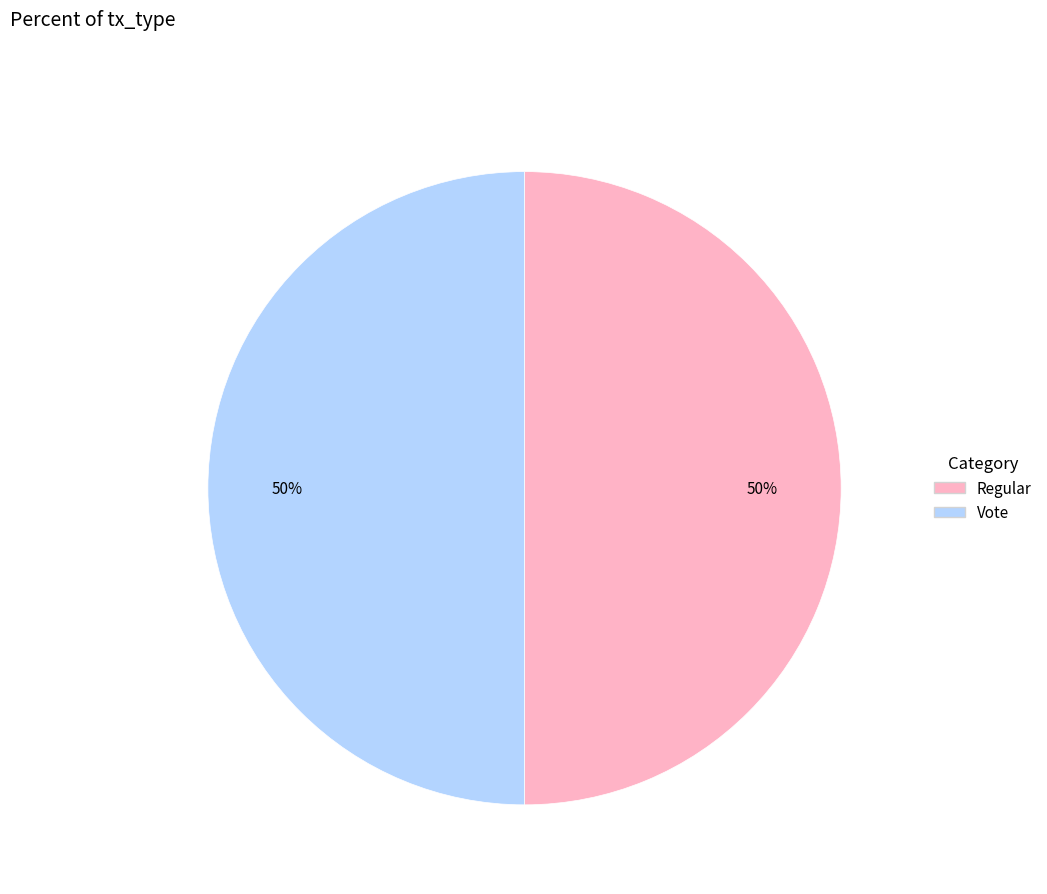

To the nearest percent, what is the average slice percentage?

50%